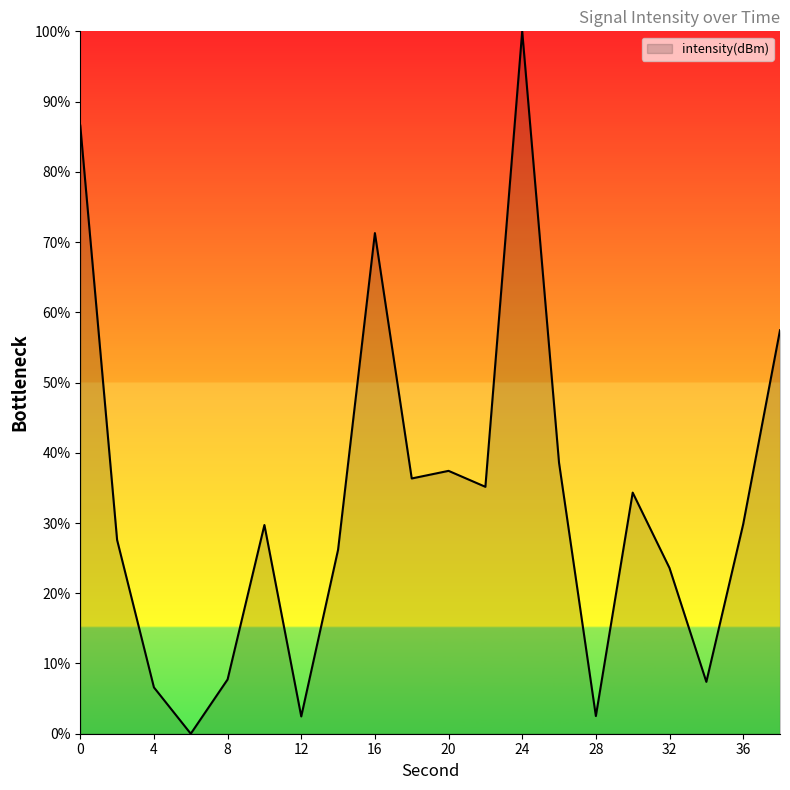

What is the maximum value shown in the chart?

100.0